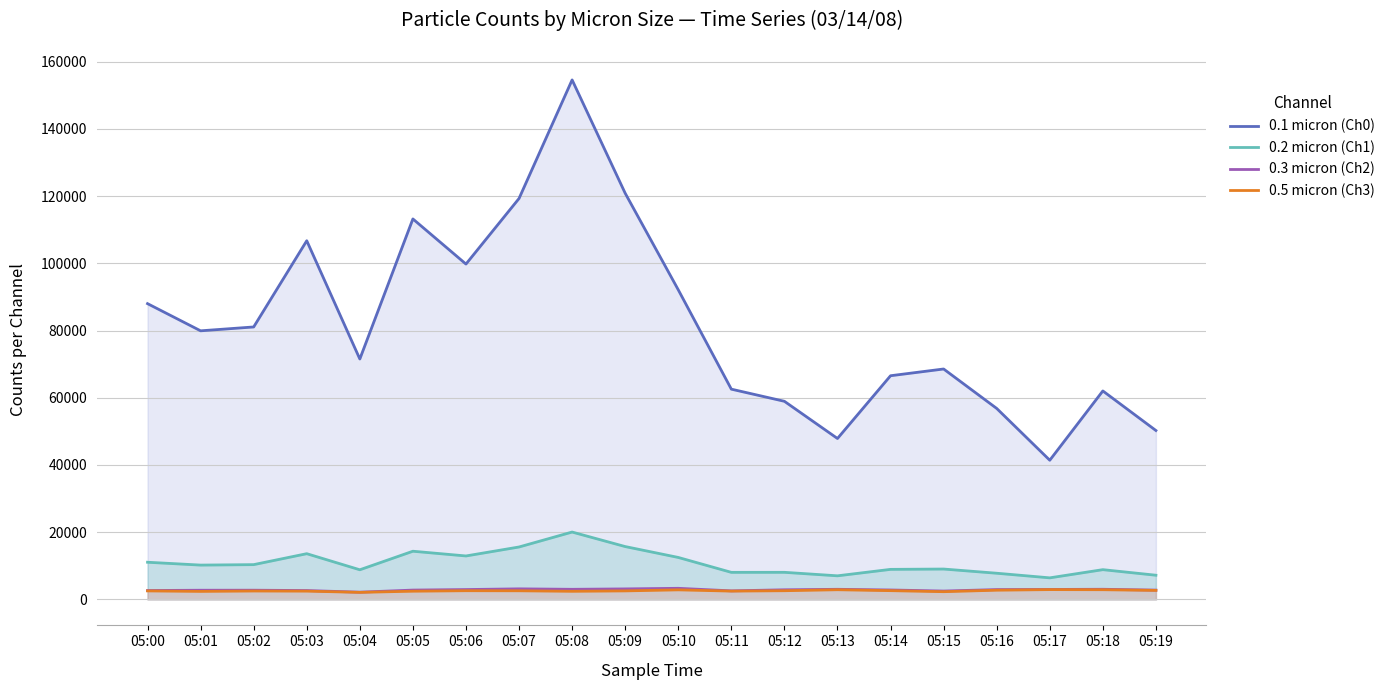

Which label corresponds to the largest value in the chart?

05:08